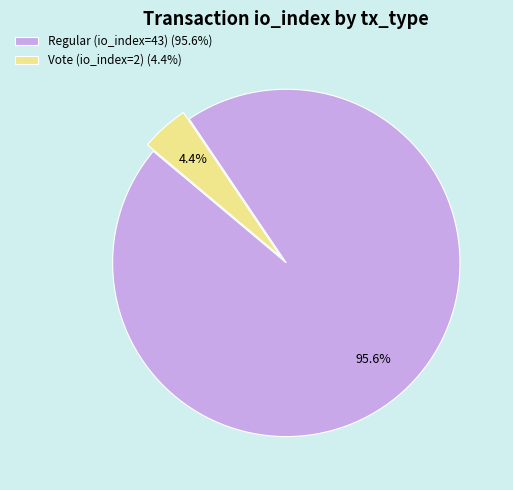

To the nearest percent, what percentage of the pie is Vote (io_index=2)?

4%